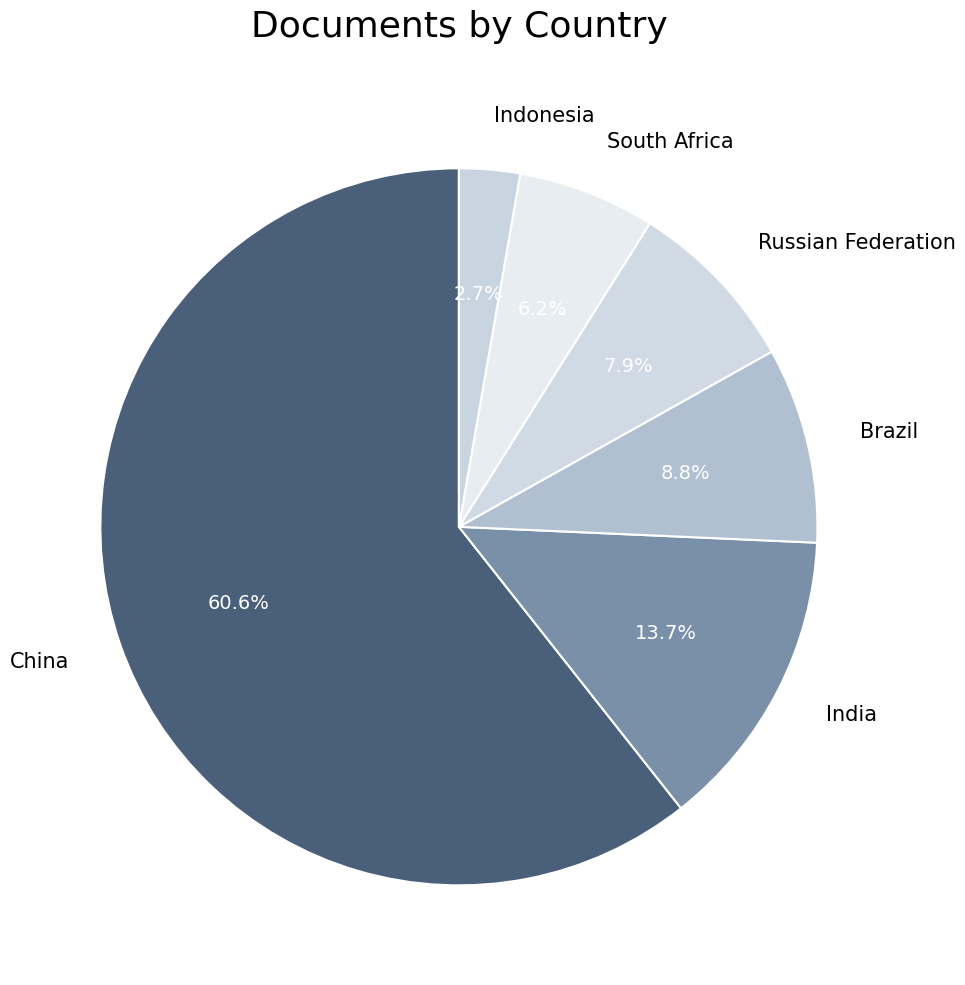

Is there a majority slice in this chart?

Yes